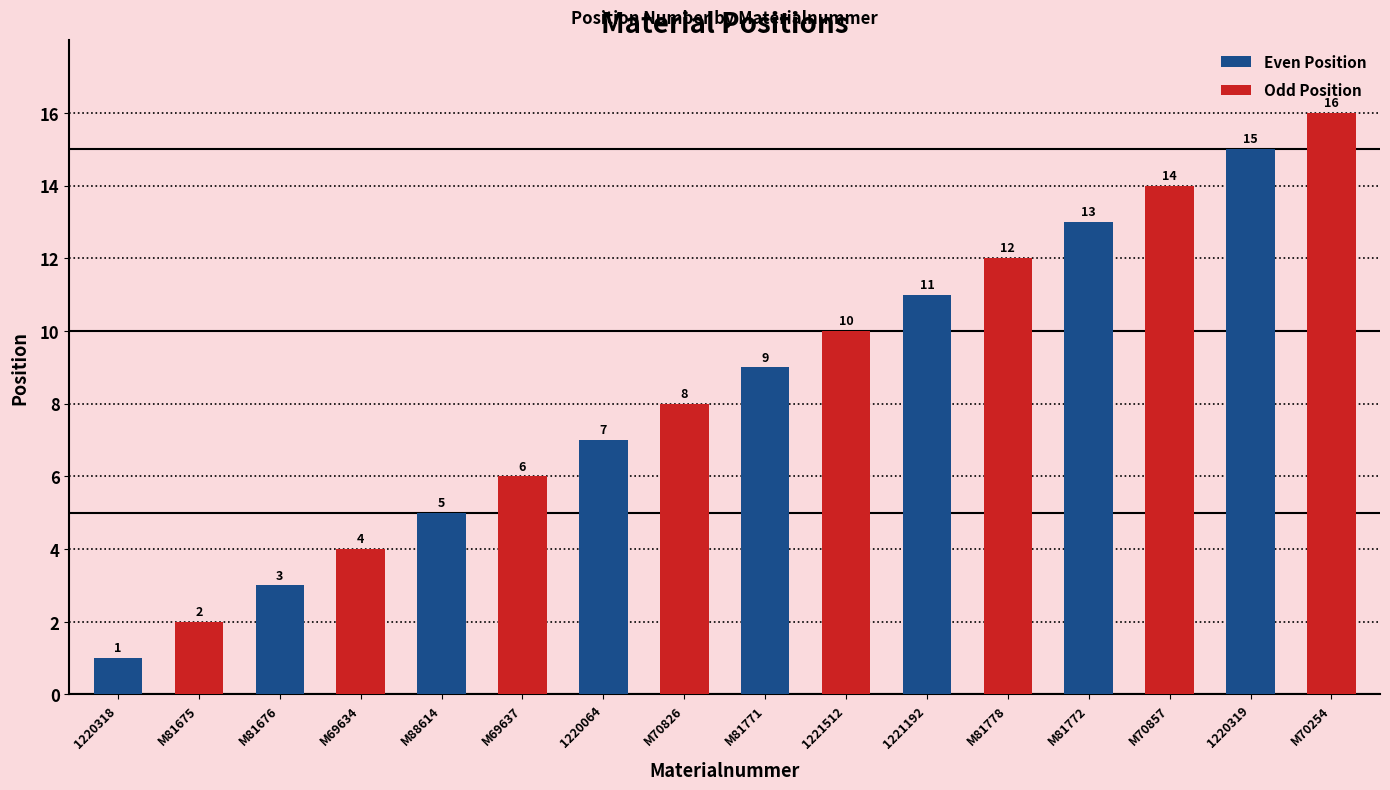

List the series in order of their peak value, lowest first.

Even Position, Odd Position